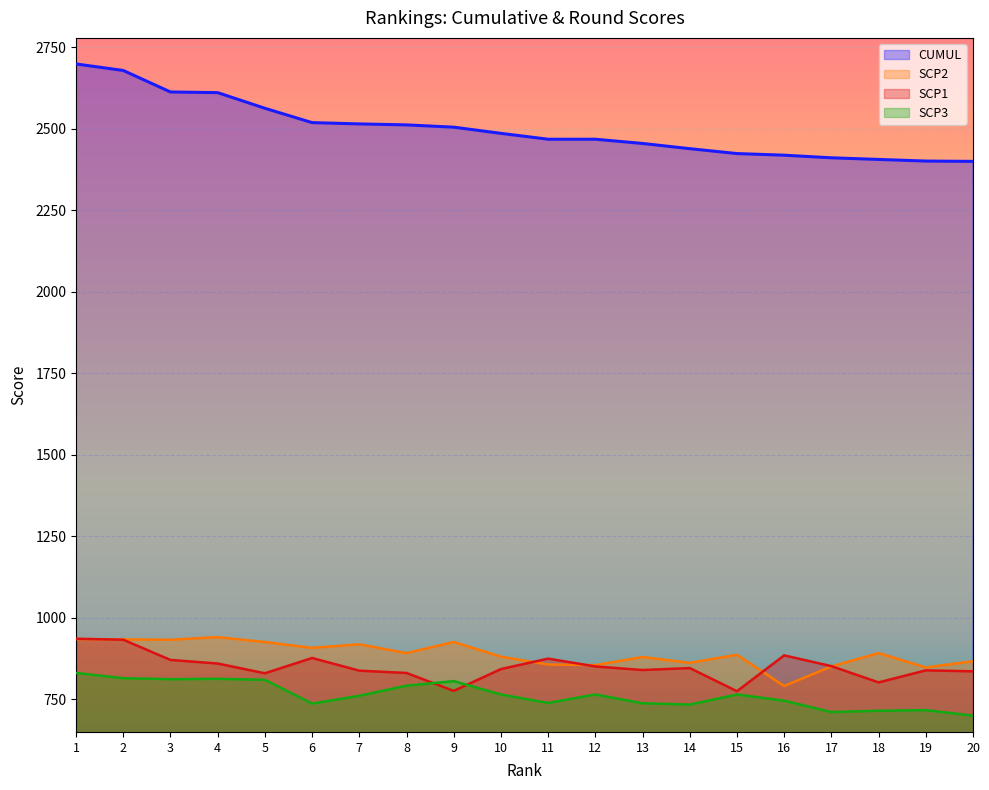

What is the minimum value for SCP3?

699